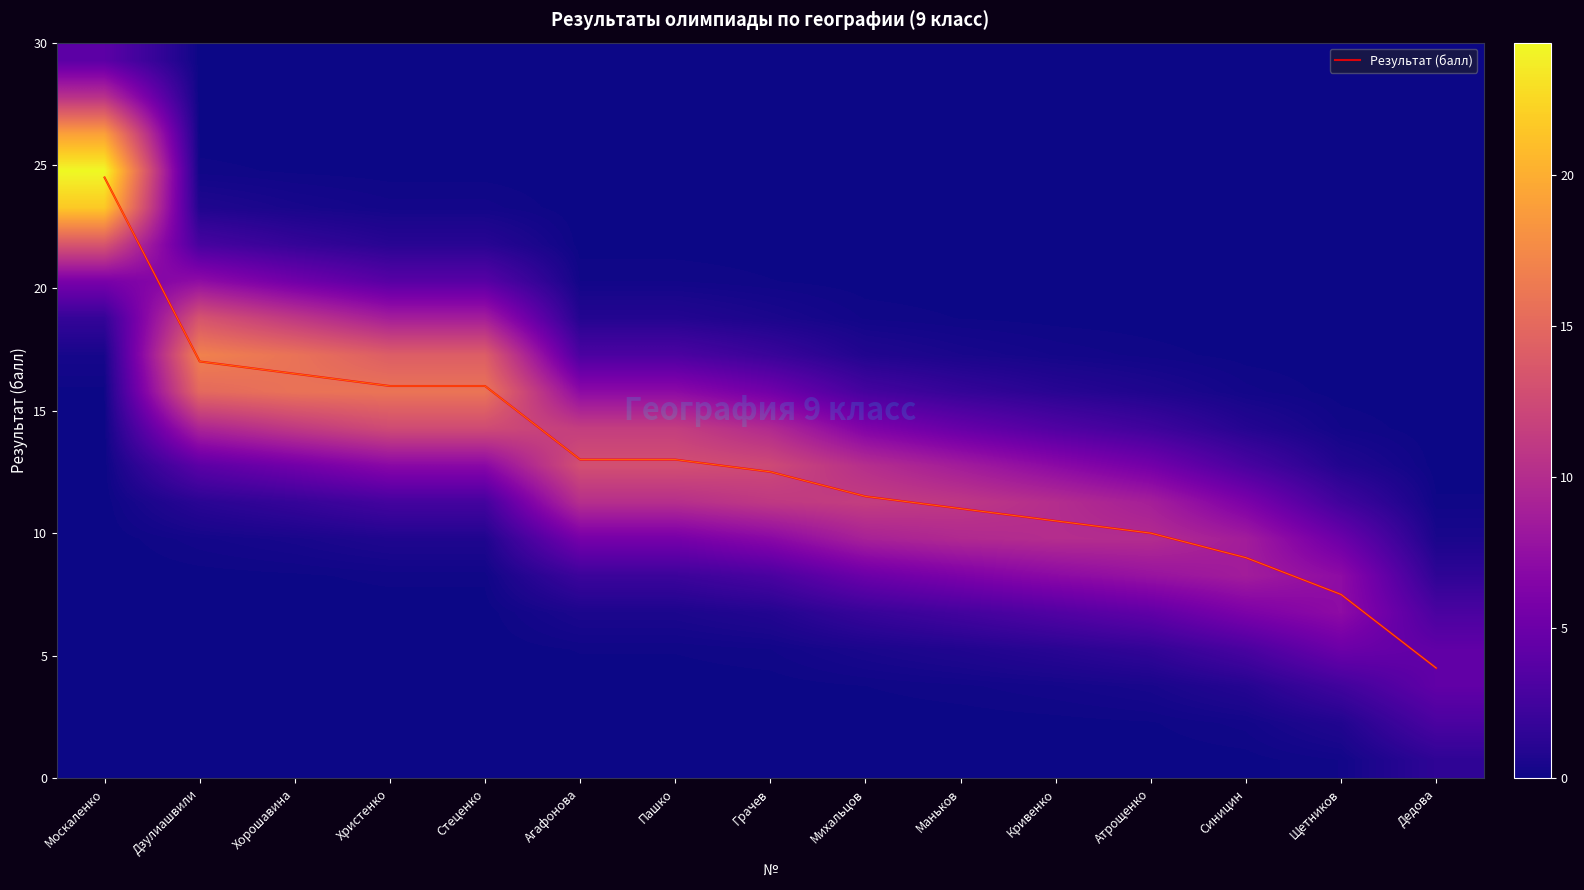

True or false: Результат (балл) has a value of 11.5 at Михальцов.

True